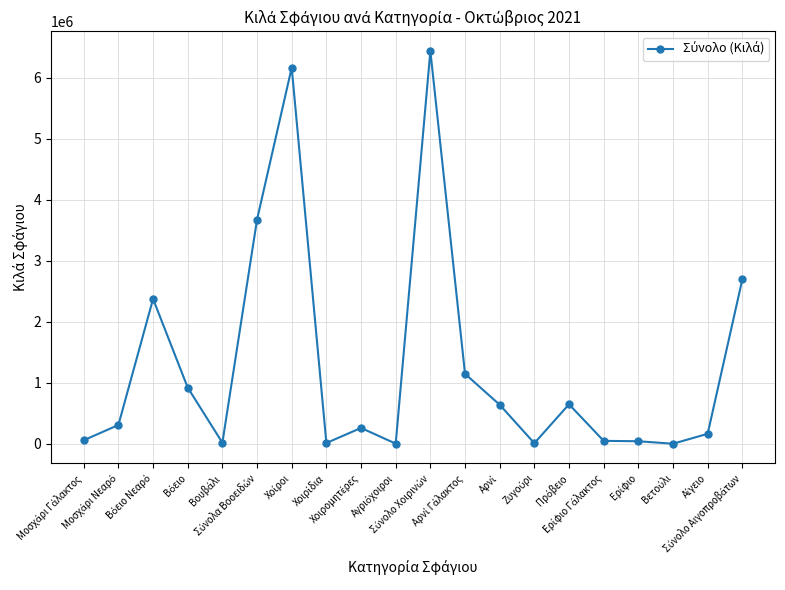

What is the maximum value shown in the chart?

6440965